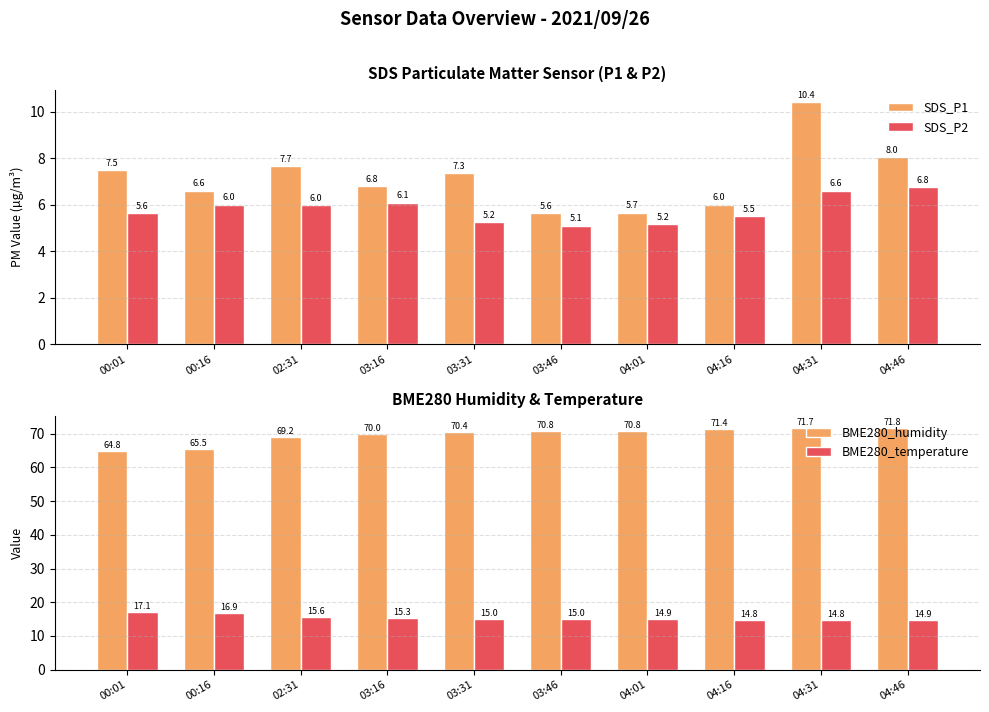

True or false: BME280_humidity has a value of 70.0 at 03:16.

True